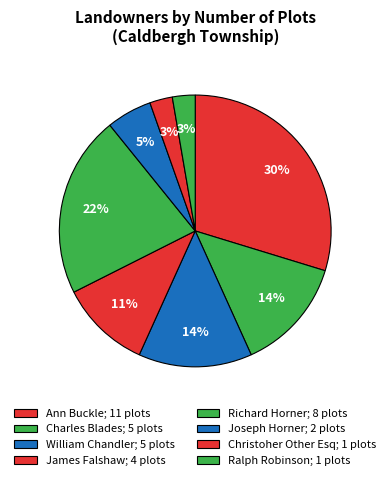

Count the number of slices in the pie.

8